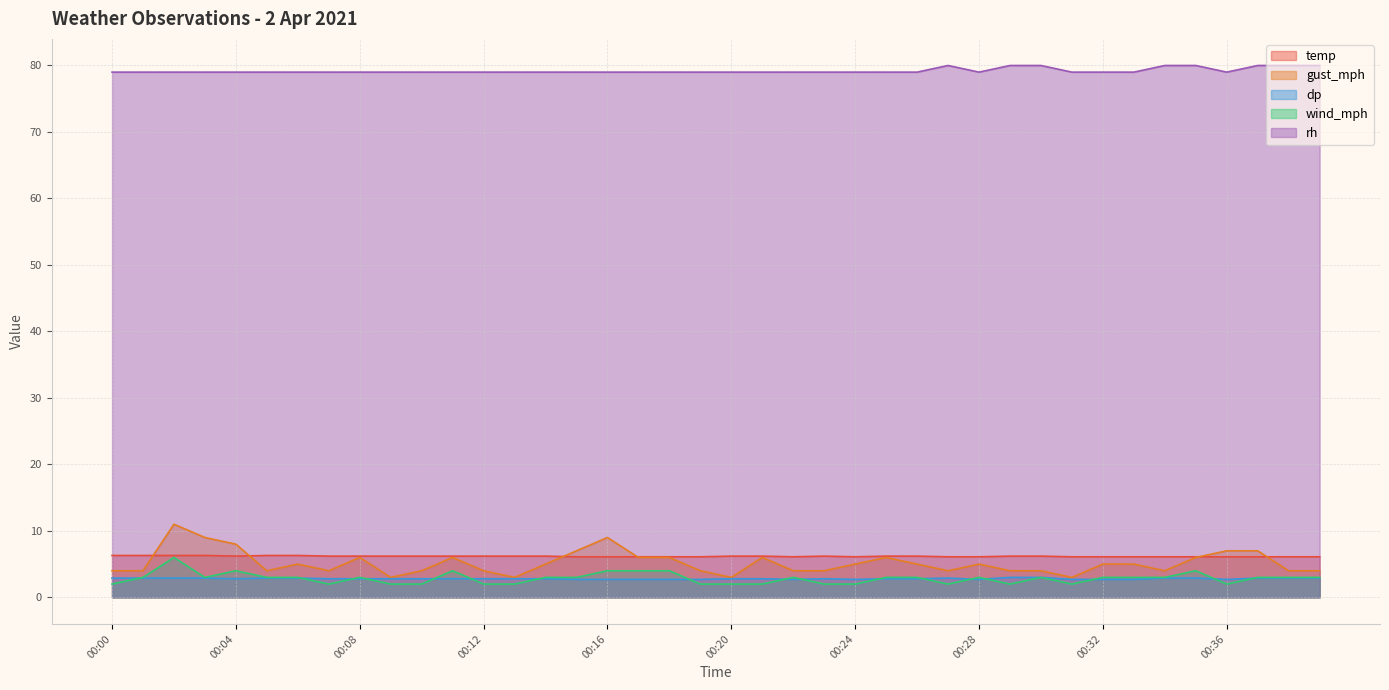

Which series has the widest spread of values?

gust_mph